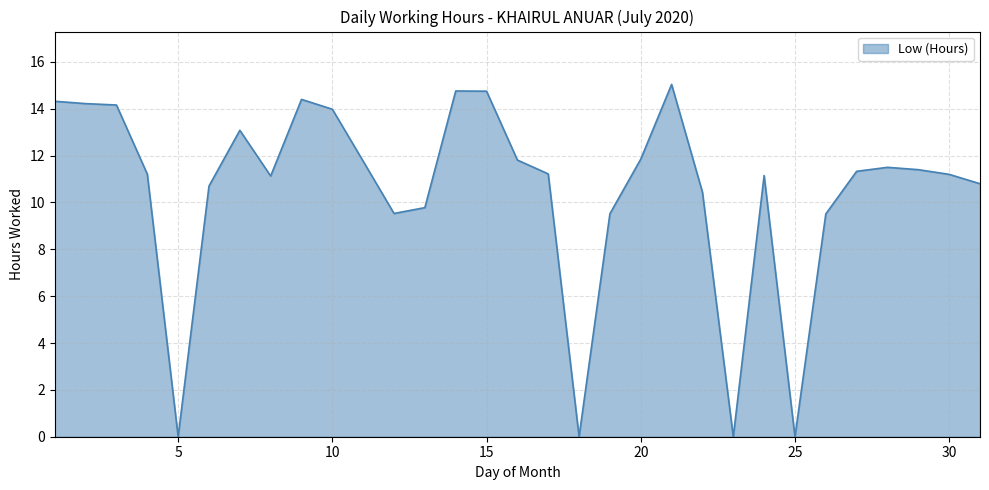

What is the difference between the maximum and minimum values?

15.0